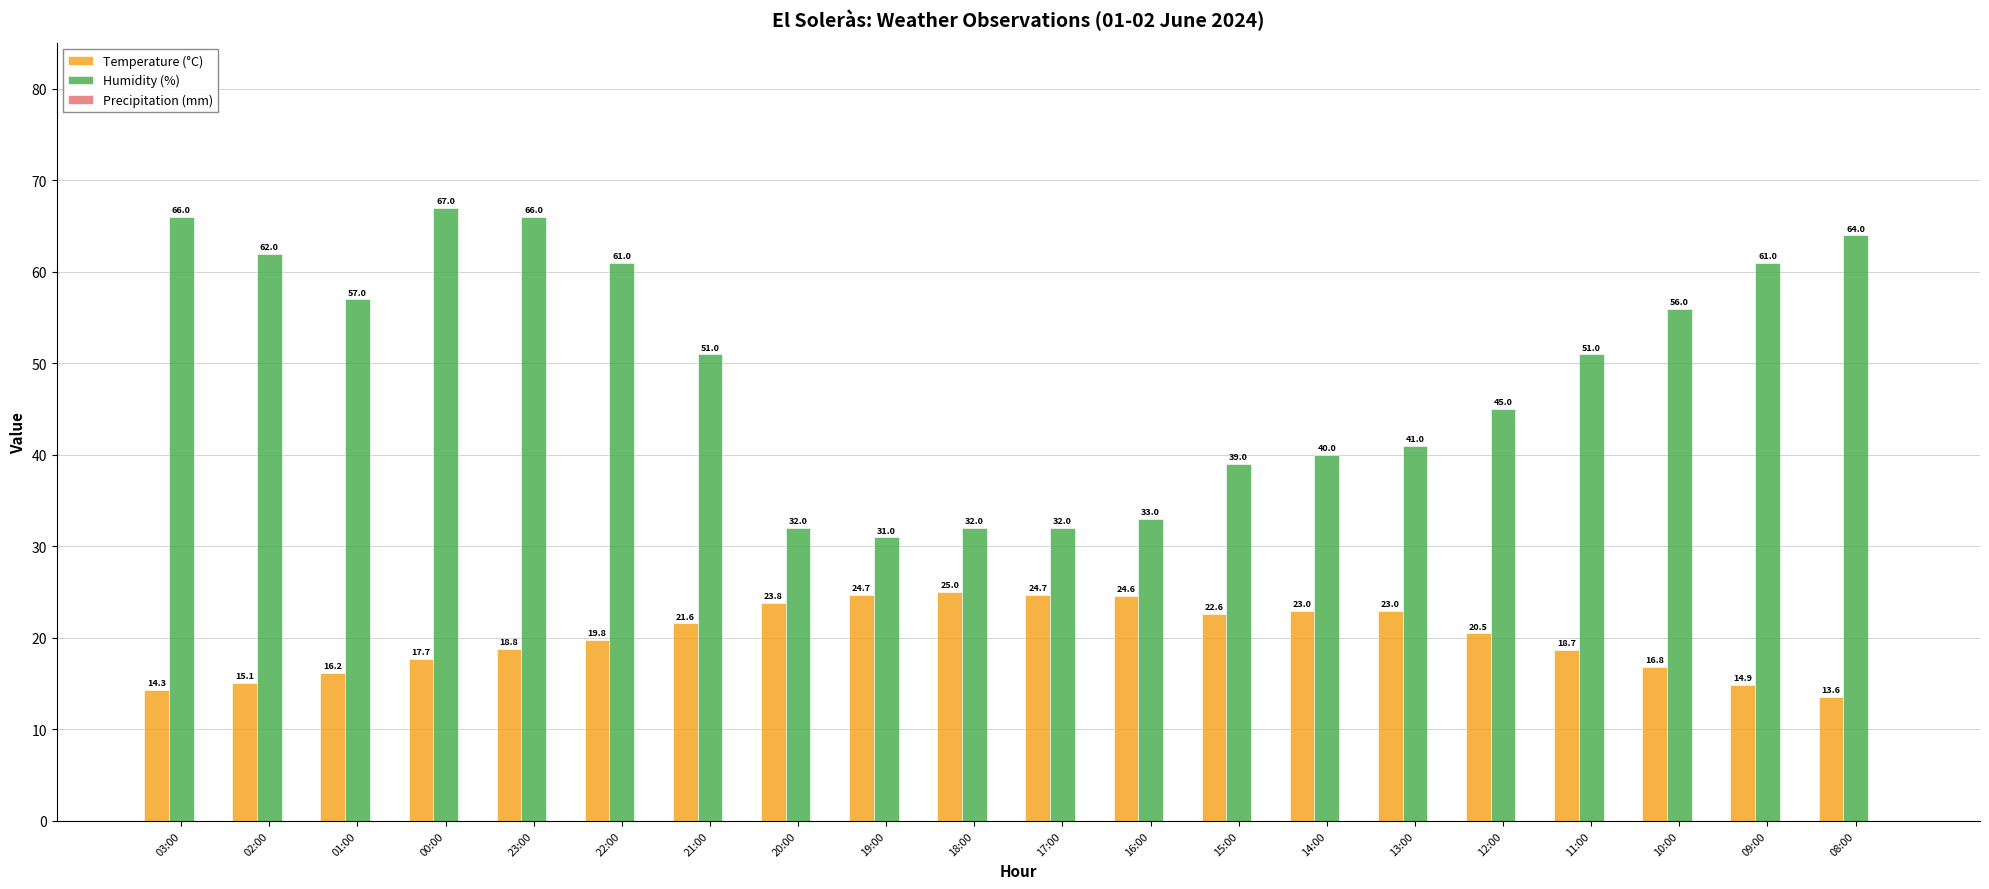

What is the total value across all series at 20:00?

55.8